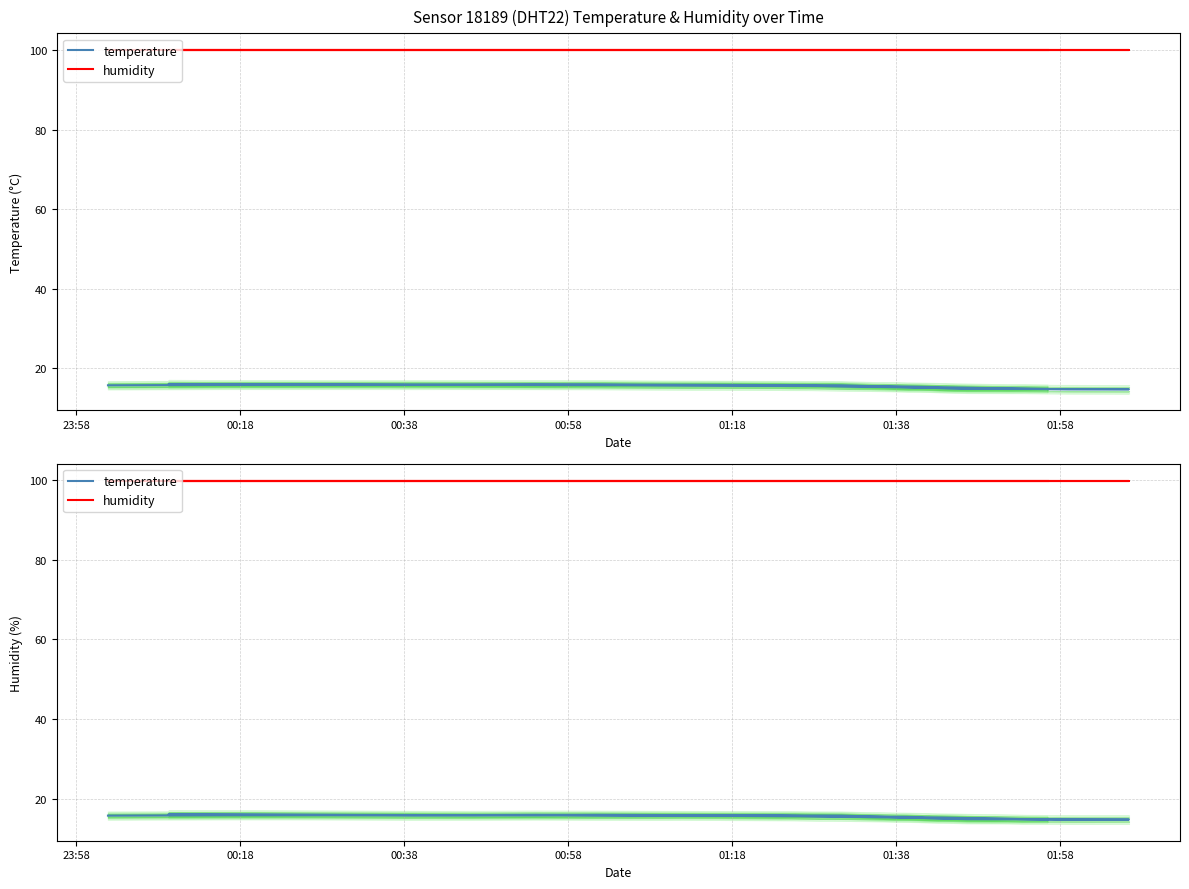

What is the sum of all temperature values?

309.7